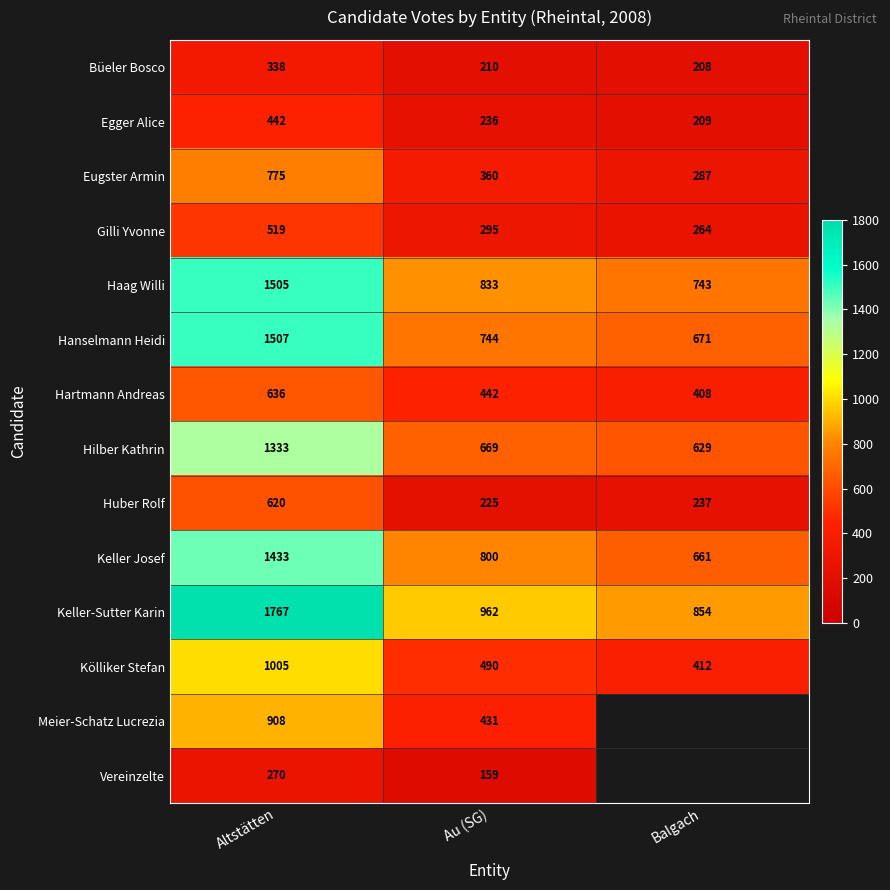

List the labels in order of Hartmann Andreas value, largest first.

Altstätten, Au (SG), Balgach